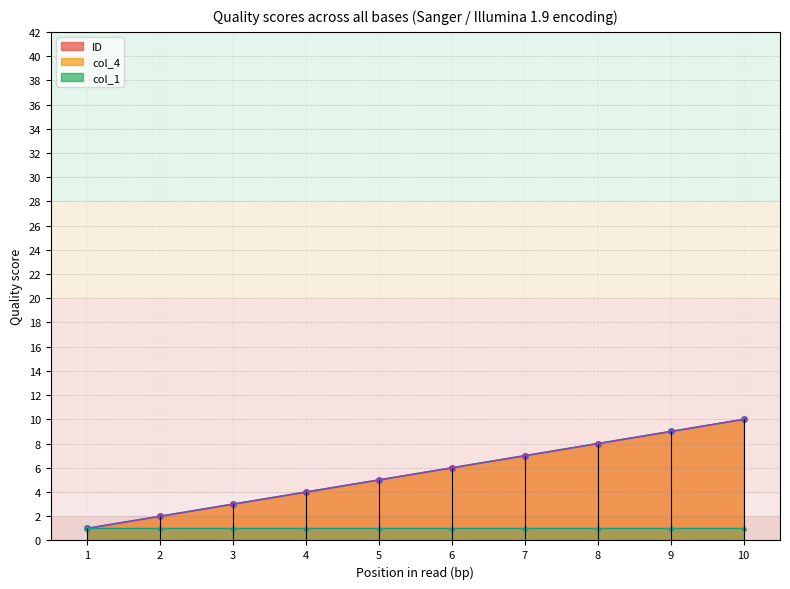

True or false: col_4_line and col_1_line intersect in this chart.

False